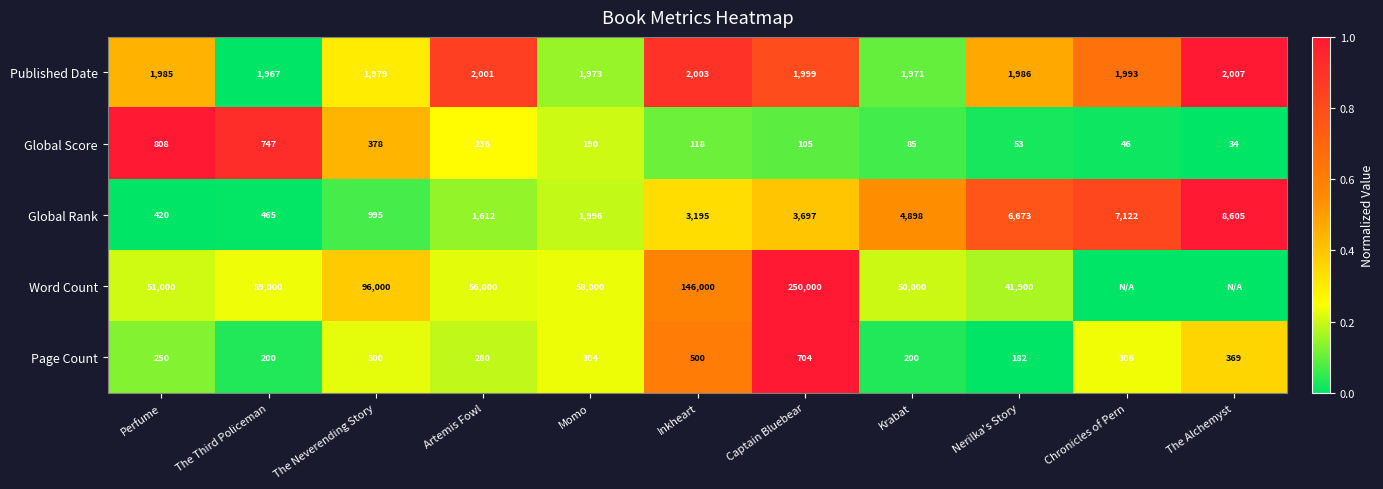

Rank the series at Captain Bluebear from highest to lowest value.

Word Count, Global Rank, Published Date, Page Count, Global Score